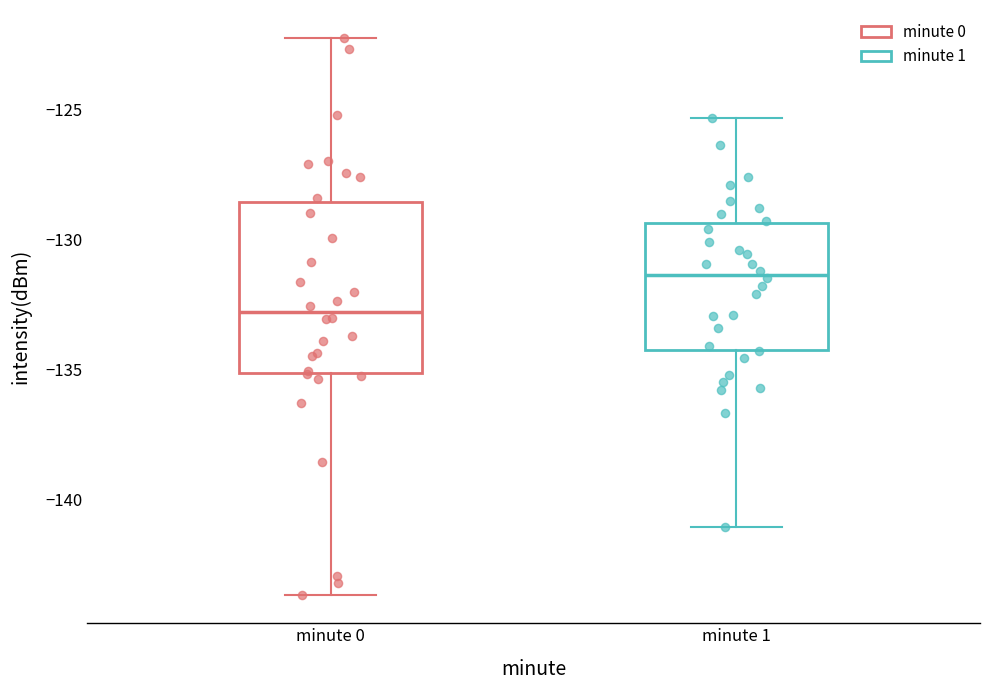

Where does the lower whisker of the box for minute 0 end on the y-axis? The values are not printed on the chart, so give them approximately, as read against the axis.

-143.5